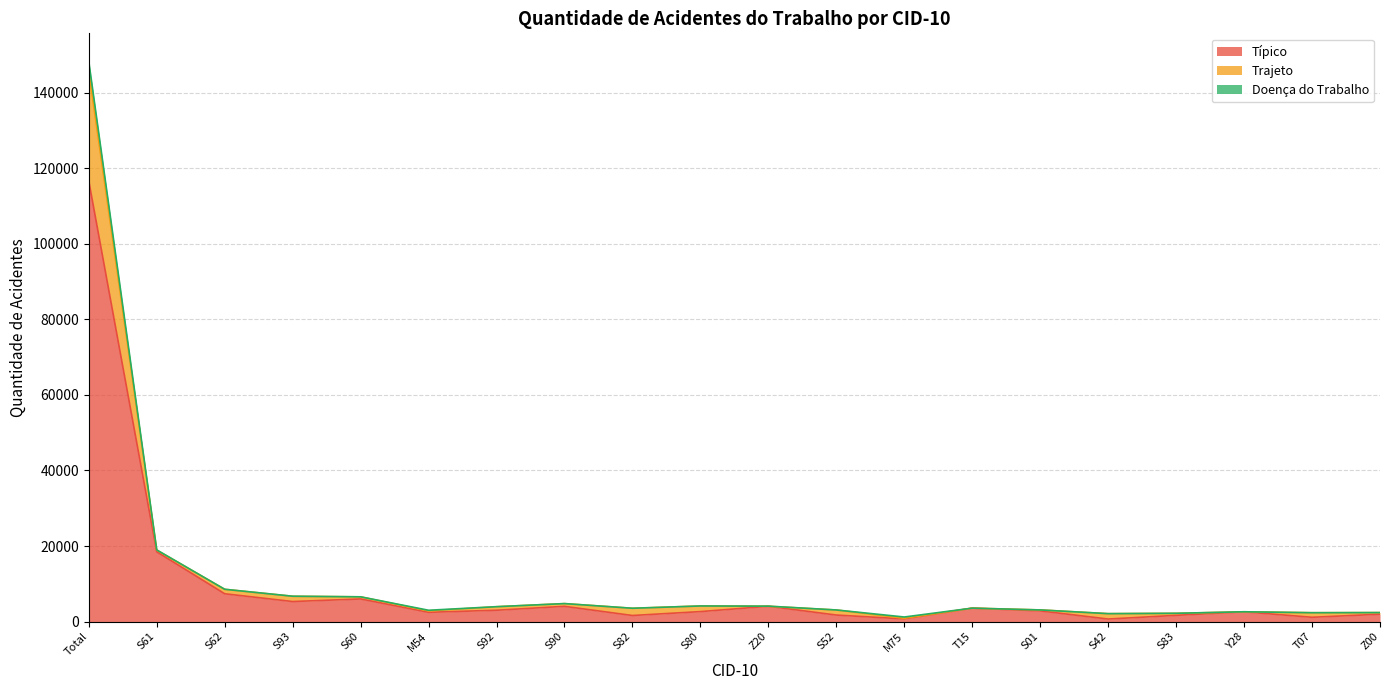

What position from the left is Total?

1